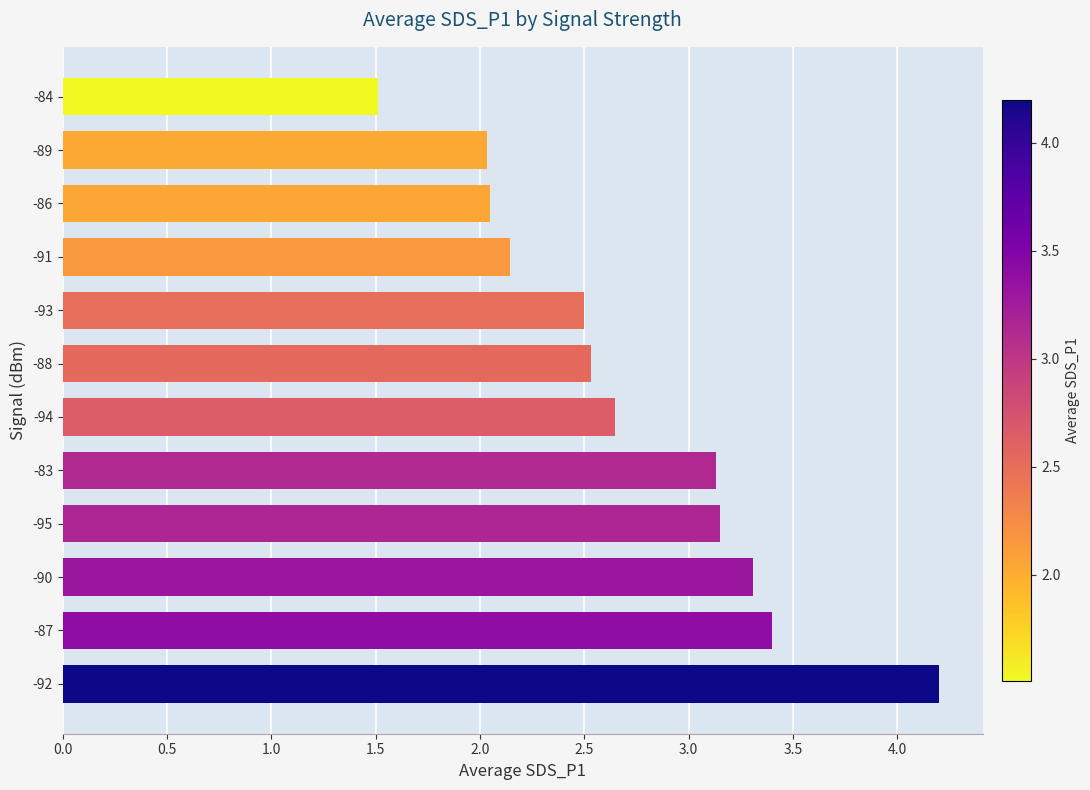

Read the value at -90.

3.3